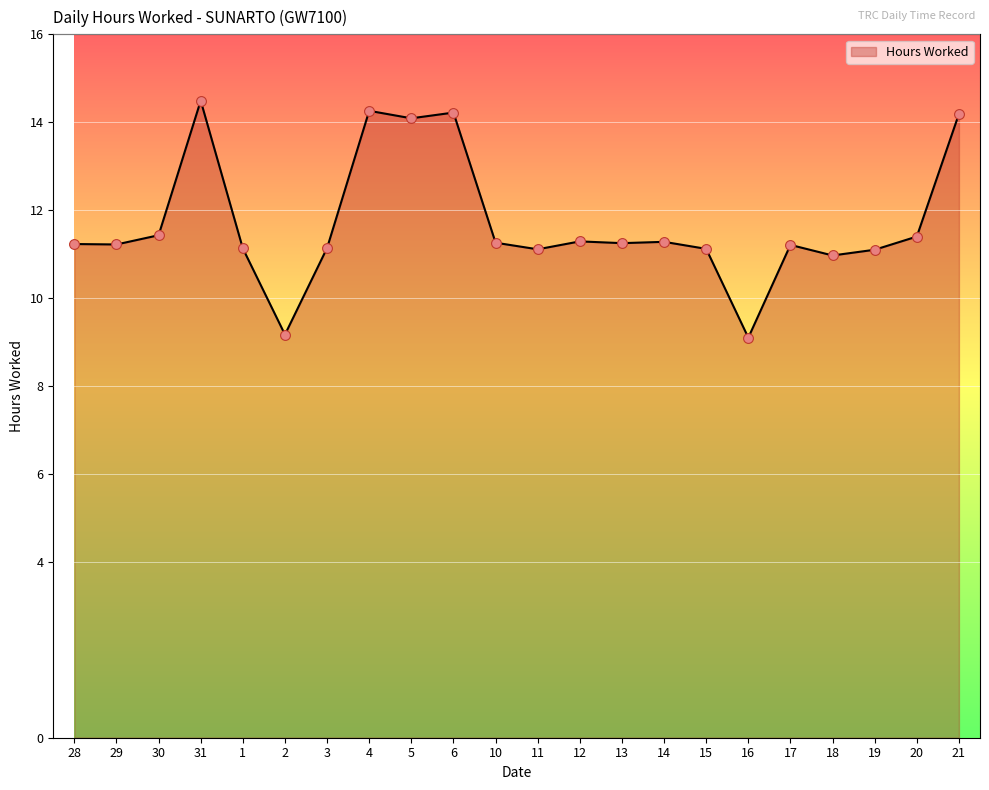

What is the change in value from 29 to 31?

+3.3